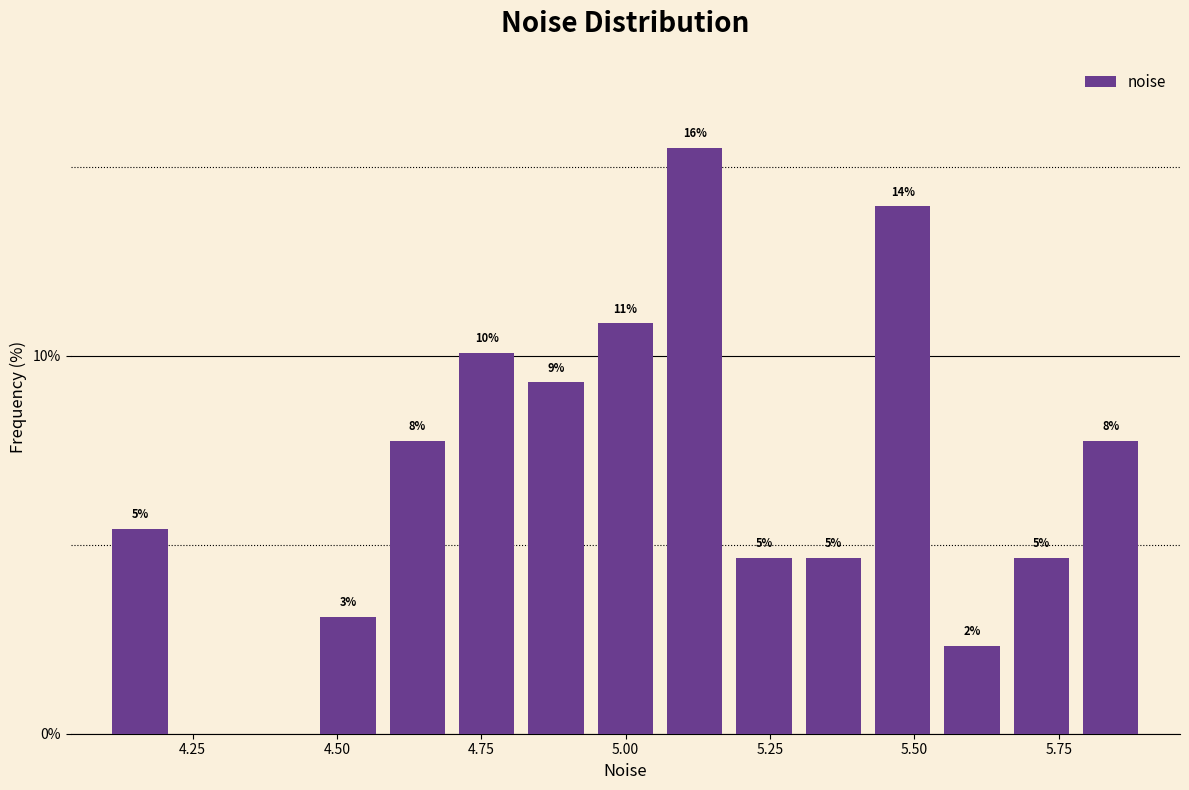

Around what value on the x-axis is the tallest bar? Give the approximate position of its centre, as read against the axis.

5.10